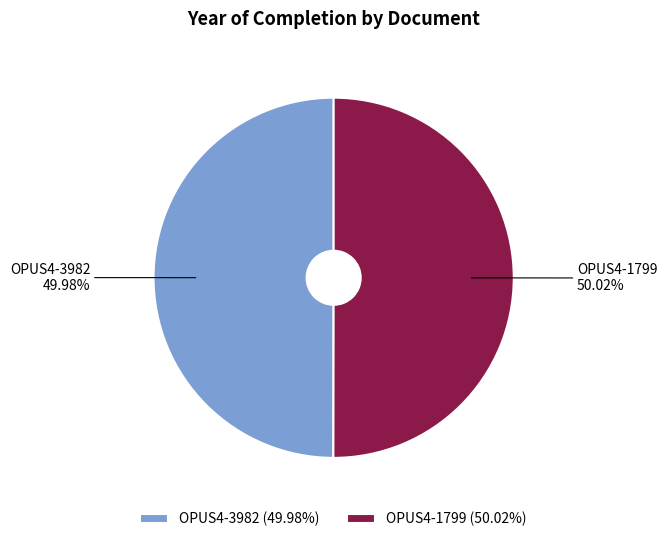

To the nearest percent, what percentage of the pie is OPUS4-1799?

50%